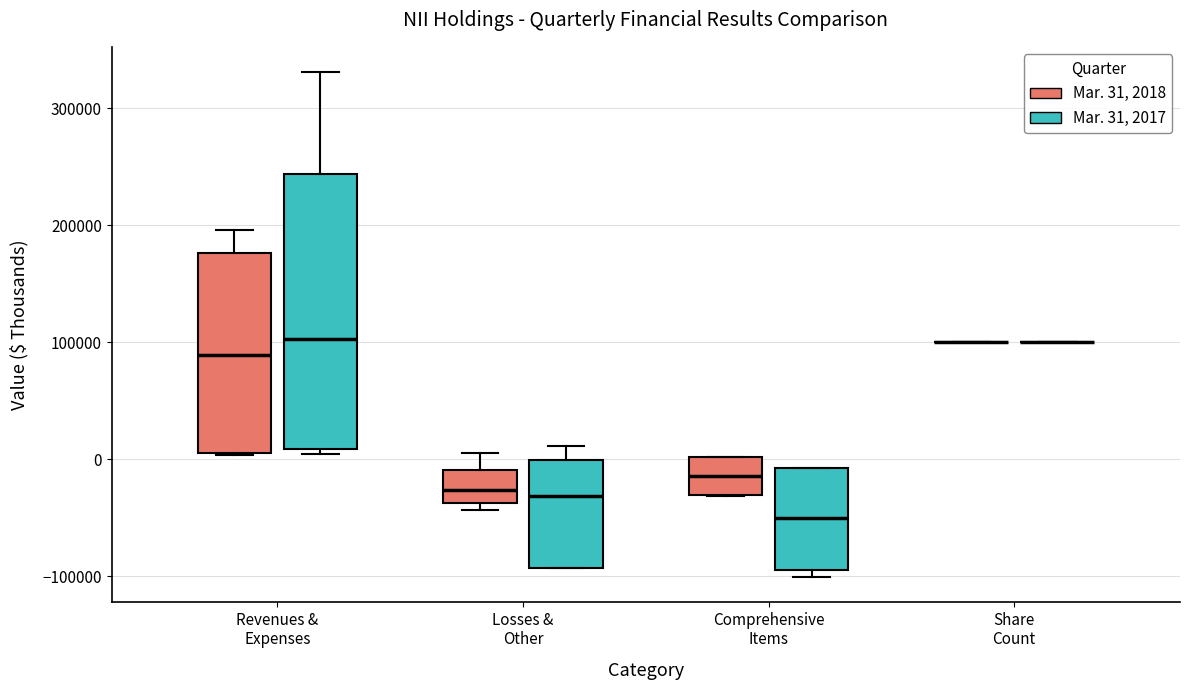

Reading left to right, transcribe this box plot: for each box, give where its median line is, the range the box spans, and where its two whiskers end, as read against the y-axis. The values are not printed on the chart, so give them approximately, as read against the axis.

Revenues & Expenses (Mar. 31, 2018): median 90000, box 10000 to 180000, whiskers 0 to 200000
Revenues & Expenses (Mar. 31, 2017): median 100000, box 10000 to 240000, whiskers 0 to 330000
Losses & Other (Mar. 31, 2018): median -30000, box -40000 to -10000, whiskers -40000 (just below the box's lower edge) to 10000
Losses & Other (Mar. 31, 2017): median -30000, box -90000 to 0, whiskers -90000 to 10000
Comprehensive Items (Mar. 31, 2018): median -10000, box -30000 to 0, whiskers -30000 to 0
Comprehensive Items (Mar. 31, 2017): median -50000, box -90000 to -10000, whiskers -100000 to -10000
Share Count (Mar. 31, 2018): box collapsed to a line at 100000, whiskers 100000 to 100000
Share Count (Mar. 31, 2017): box collapsed to a line at 100000, whiskers 100000 to 100000